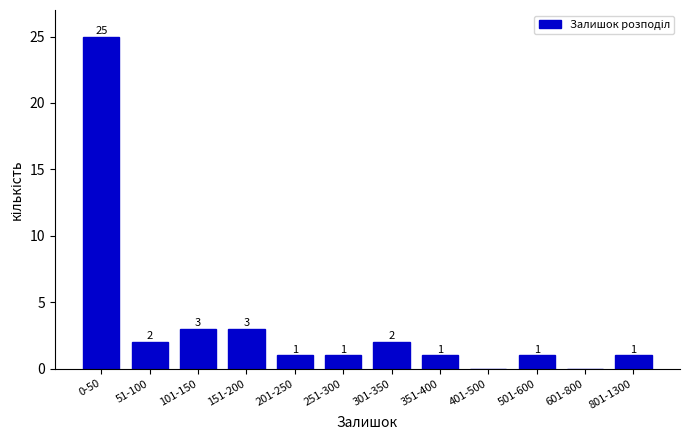

Reading left to right, list all the values displayed in this chart.

0-50=25	51-100=2	101-150=3	151-200=3	201-250=1	251-300=1	301-350=2	351-400=1	401-500=0	501-600=1	601-800=0	801-1300=1